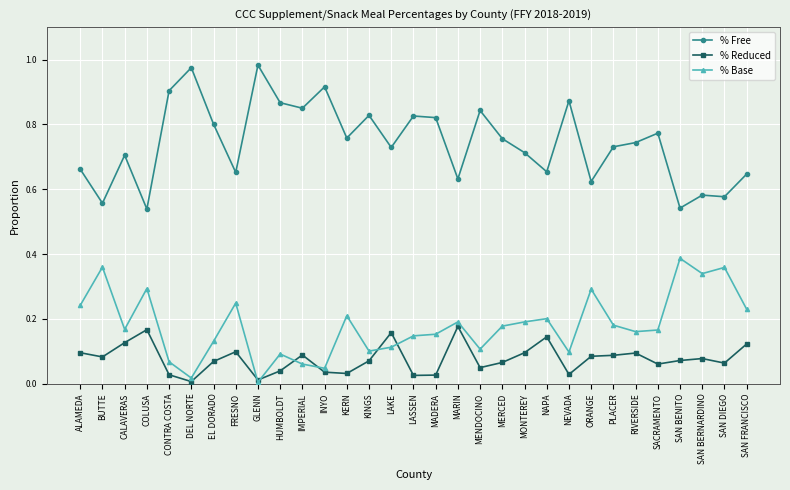

In % Reduced, how many points are higher than both neighbors (excluding endpoints)?

8